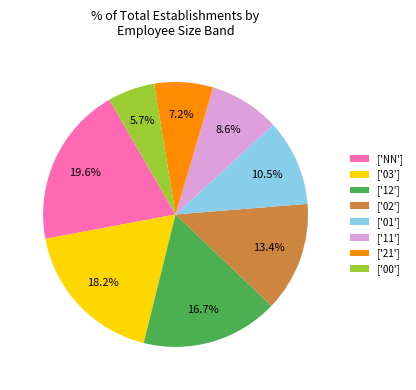

Rank the categories by value from highest to lowest.

['NN'], ['03'], ['12'], ['02'], ['01'], ['11'], ['21'], ['00']